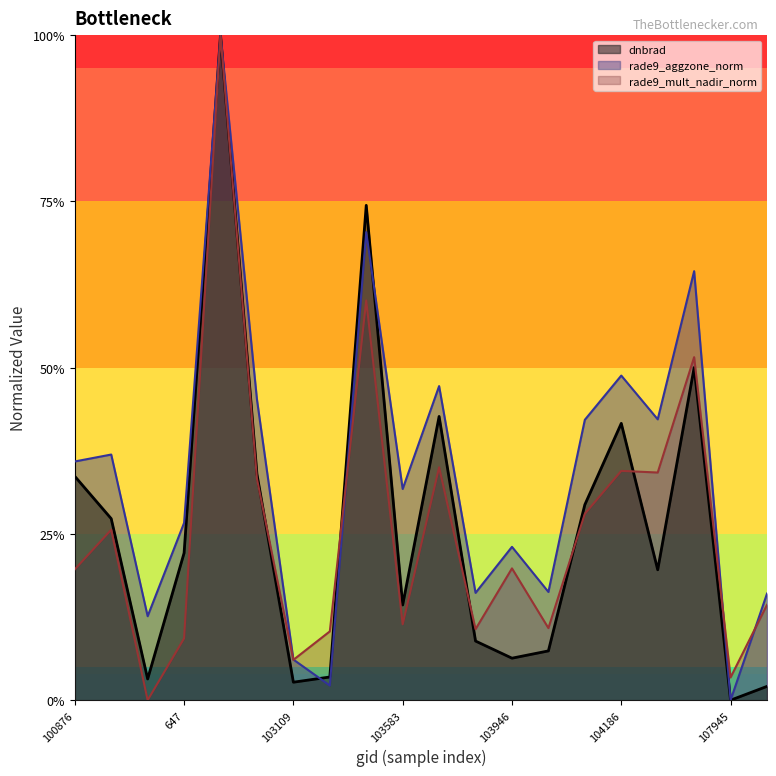

Read the rade9_aggzone_norm value at 103946.

0.2